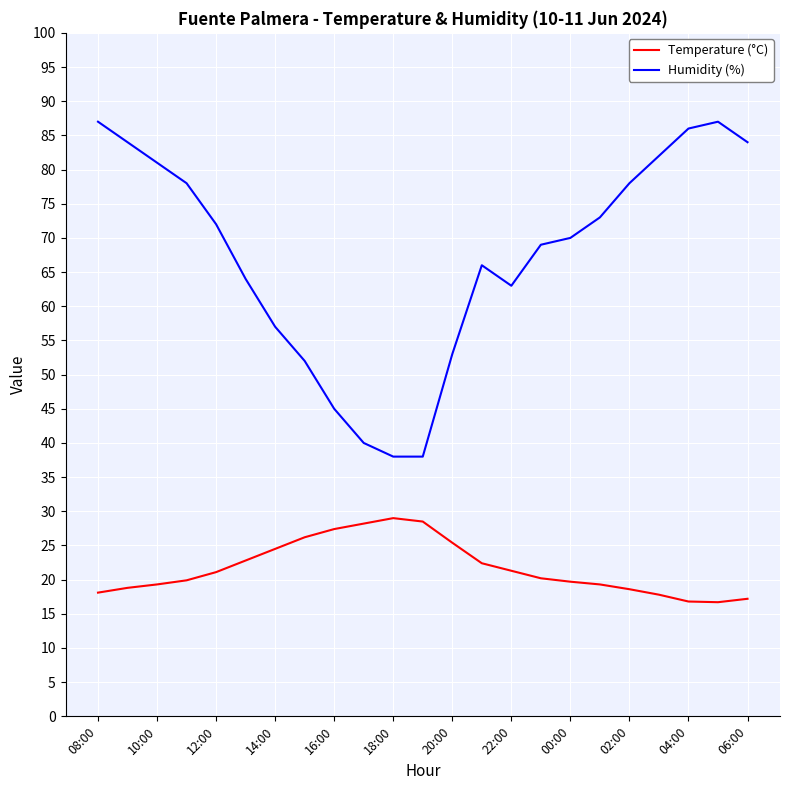

What is the average value of the Temperature (°C) series?

21.7